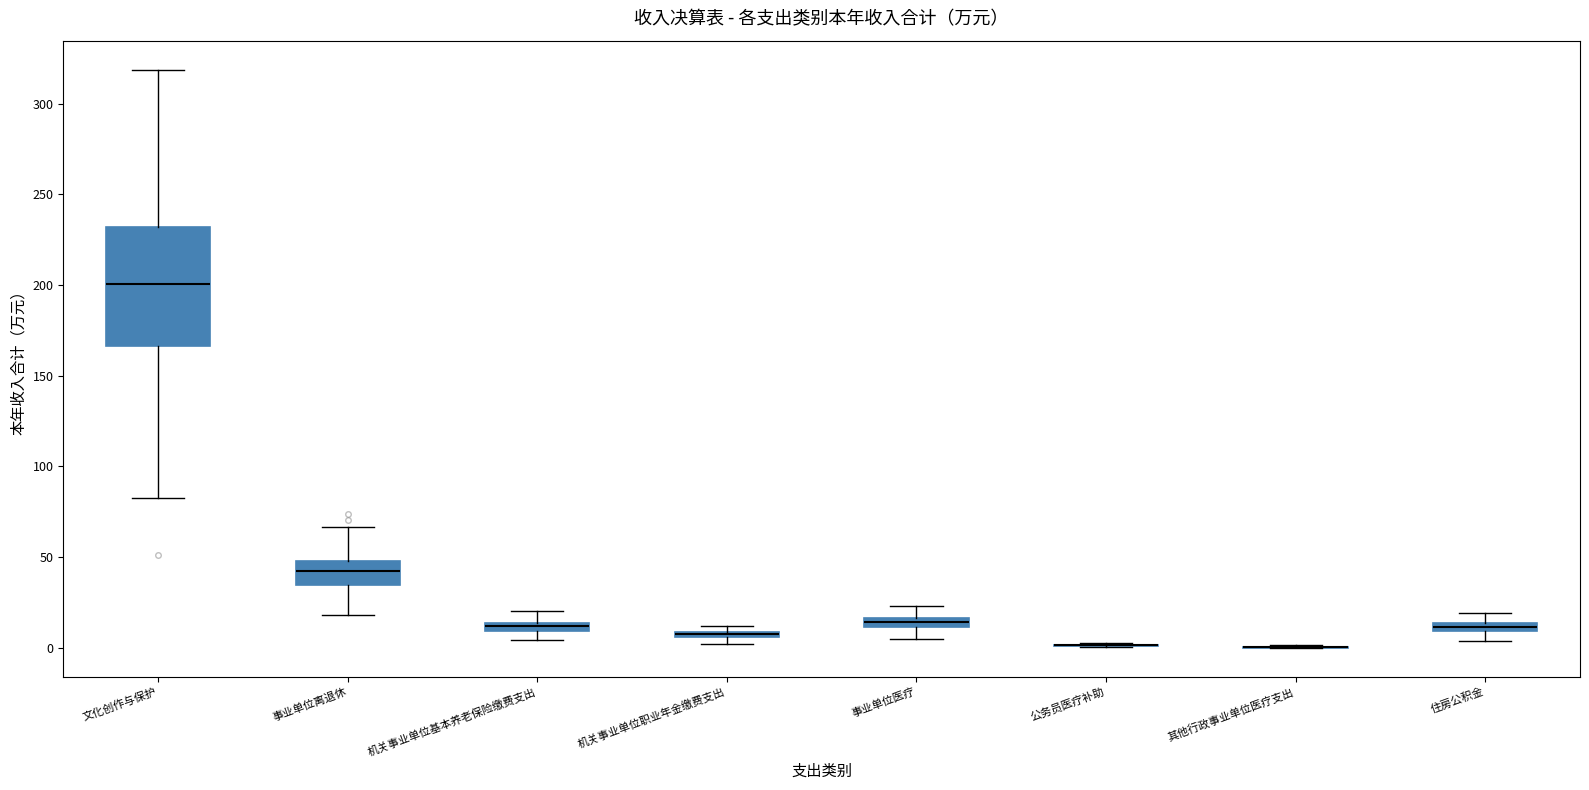

Which box is the tallest, from its lower edge to its upper edge?

文化创作与保护